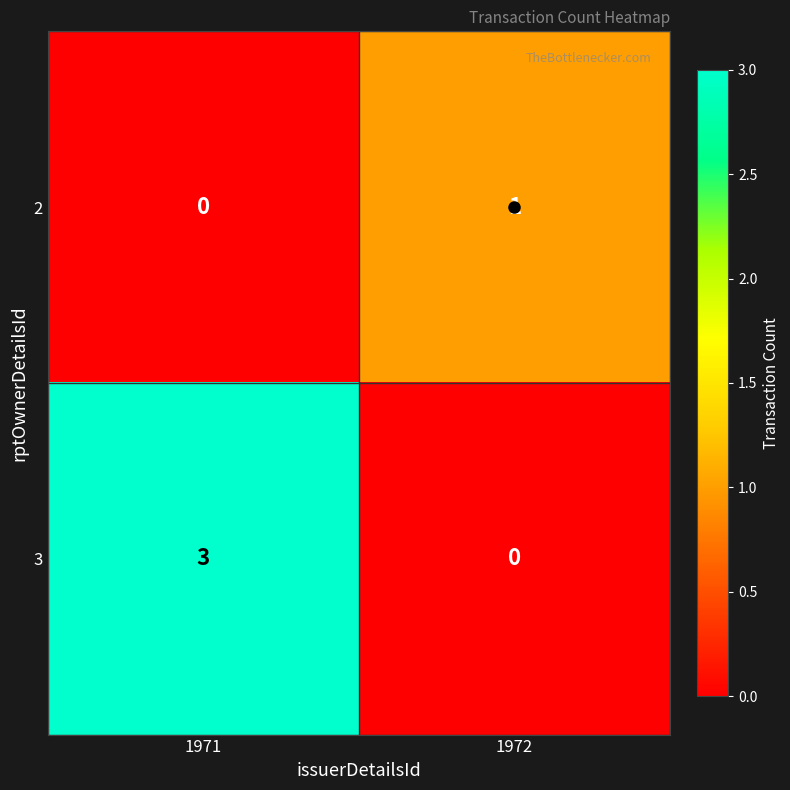

The 3 series shows 1 at 1971. True or false?

False